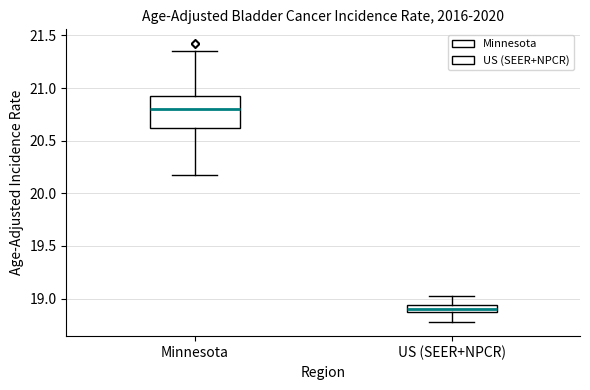

Where does the upper whisker of the box for US (SEER+NPCR) end on the y-axis? The values are not printed on the chart, so give them approximately, as read against the axis.

19.05